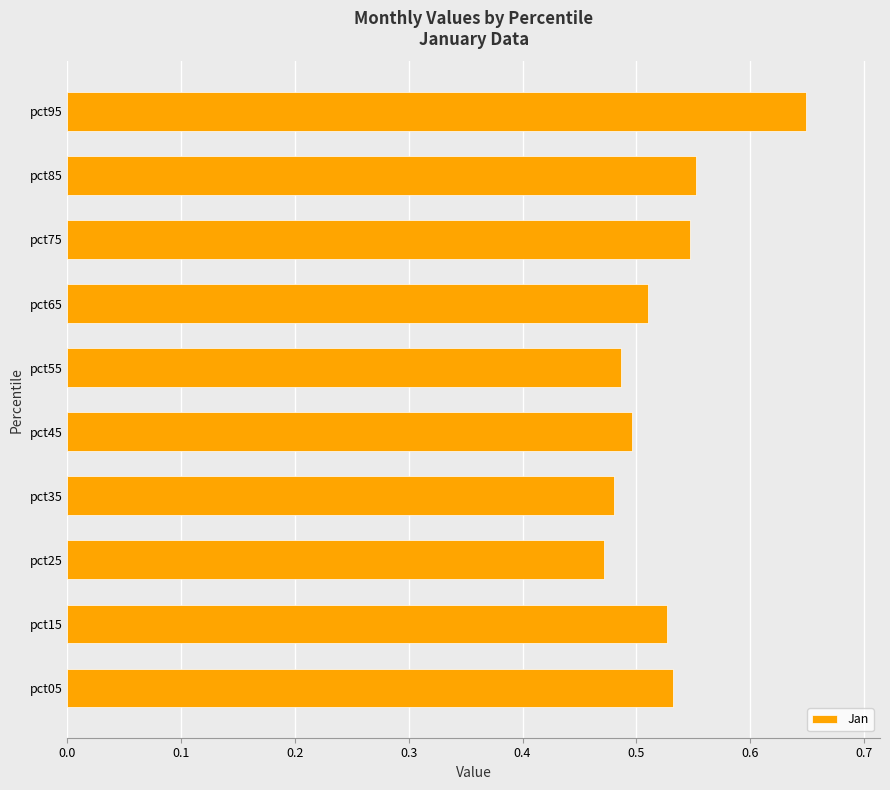

At which category does the chart reach its minimum across all series?

pct25